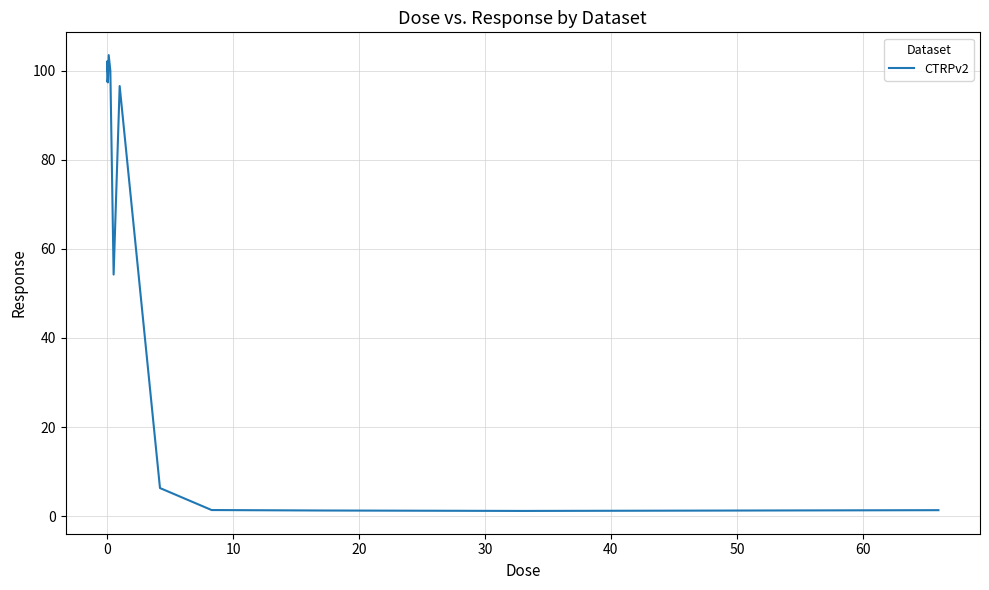

True or false: the data has more than 1 interior local peaks.

True